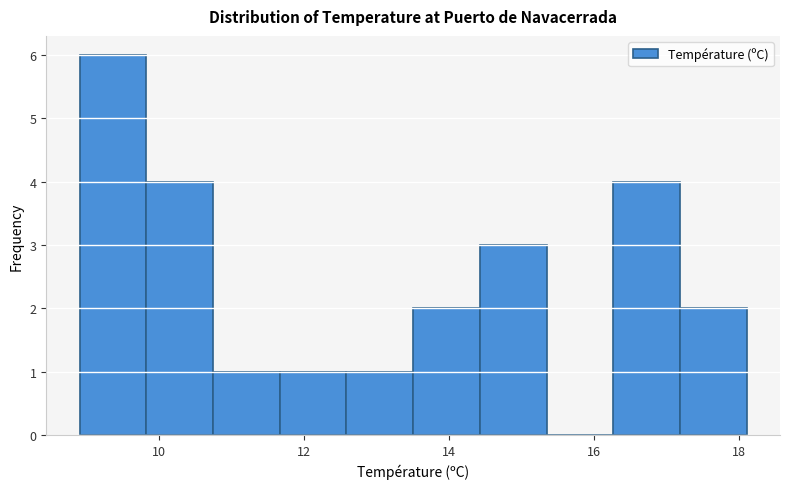

Which range on the x-axis has the tallest bar?

8.90 to 9.82